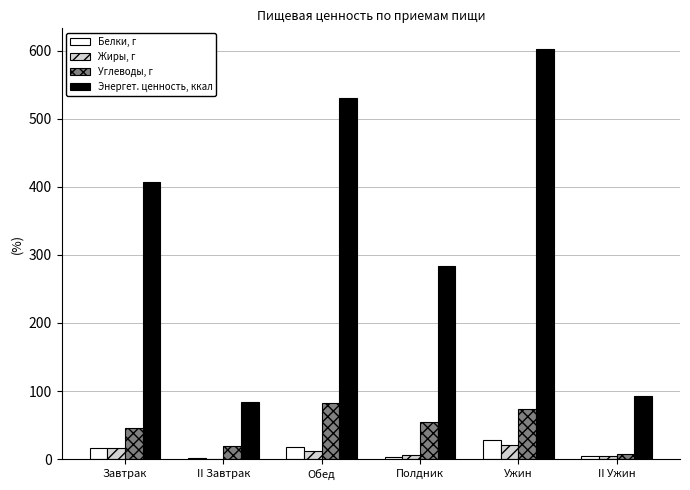

How many distinct data groups are displayed?

4